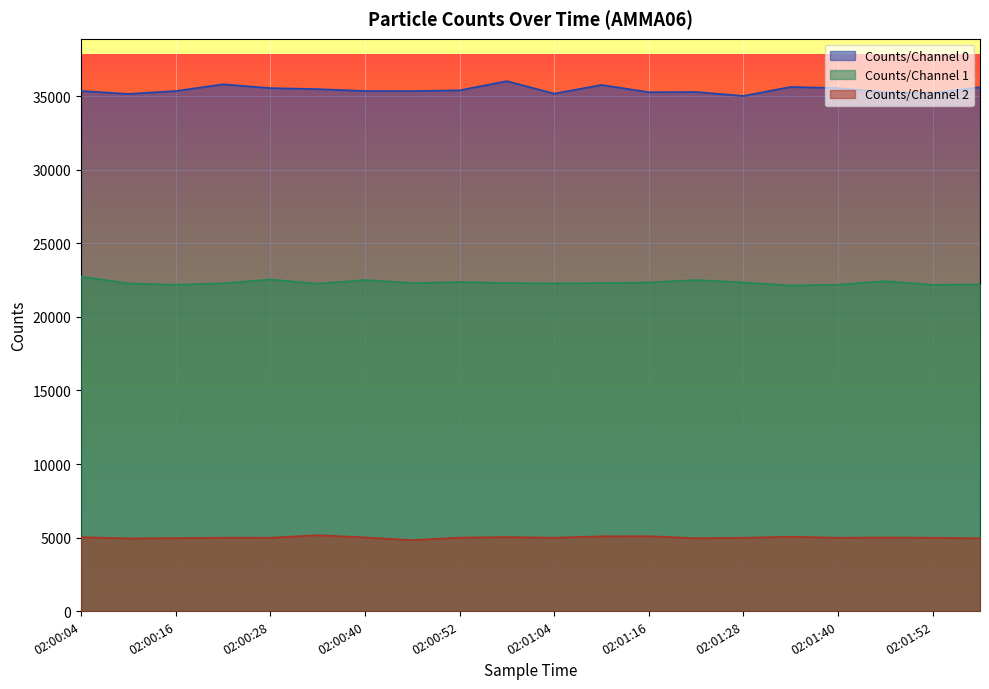

Reading right to left, what are all the values shown in this chart?

Counts/Channel 0: 35622	35228	35278	35557	35638	35029	35292	35281	35774	35184	36032	35409	35357	35362	35489	35559	35818	35359	35164	35365
Counts/Channel 1: 22214	22182	22432	22191	22137	22345	22509	22340	22306	22274	22308	22372	22297	22511	22259	22548	22288	22187	22282	22742
Counts/Channel 2: 4945	4987	5005	4985	5055	4986	4954	5091	5084	4989	5034	4996	4826	5009	5160	4987	4990	4961	4941	5025